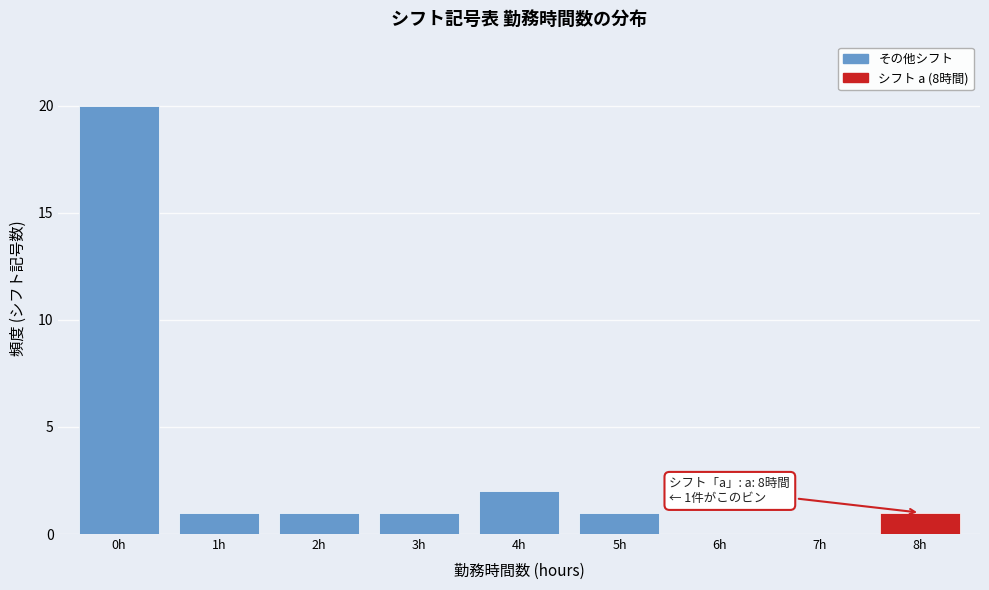

Reading left to right, list all the values displayed in this chart.

0h=20	1h=1	2h=1	3h=1	4h=2	5h=1	6h=0	7h=0	8h=1